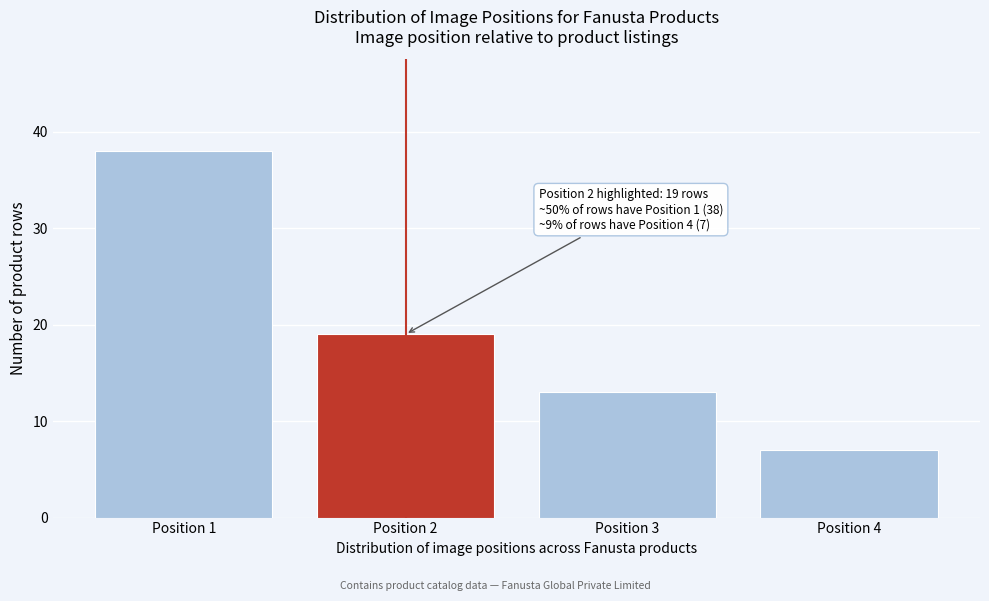

Reading left to right, what are all the values shown in this chart?

Position 1=38	Position 2=19	Position 3=13	Position 4=7